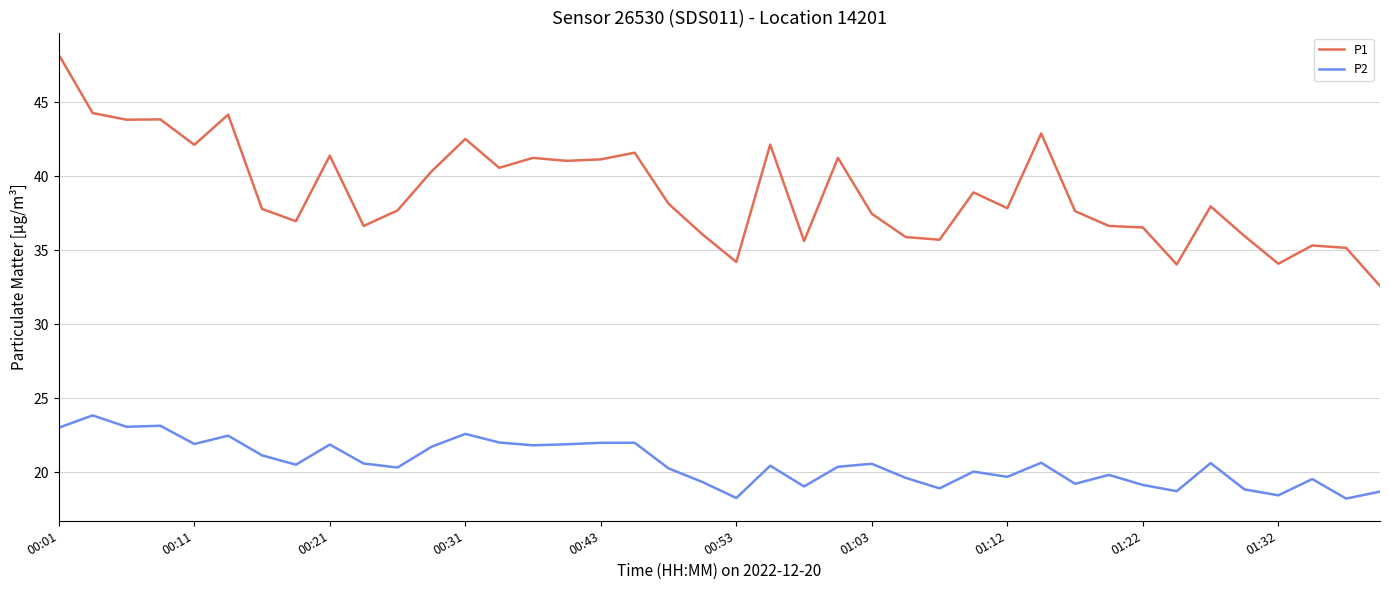

True or false: P2 and P1 intersect in this chart.

False